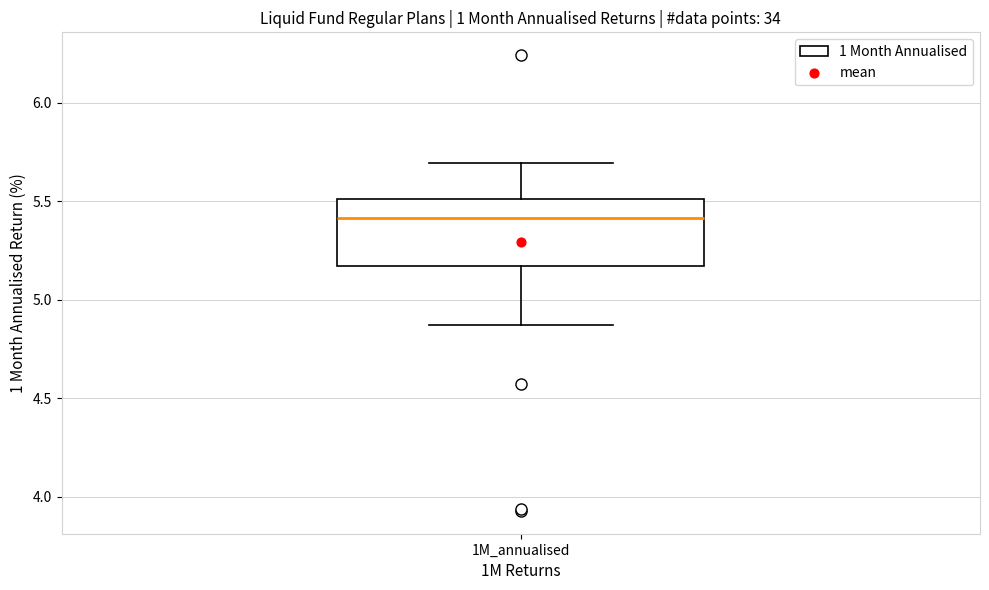

Read this box plot against the y-axis: the position of the median line, the range covered by the box, and the ends of both whiskers. The values are not printed on the chart, so give them approximately, as read against the axis.

median 5.40, box 5.15 to 5.50, whiskers 4.85 to 5.70